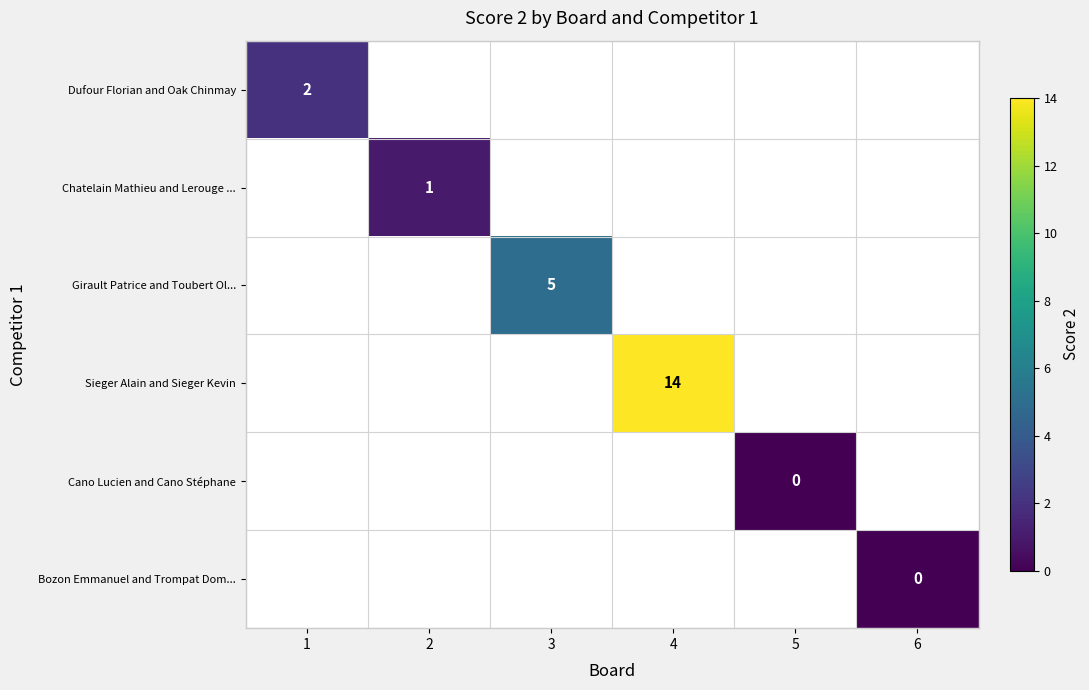

Count the number of categories in the chart.

6